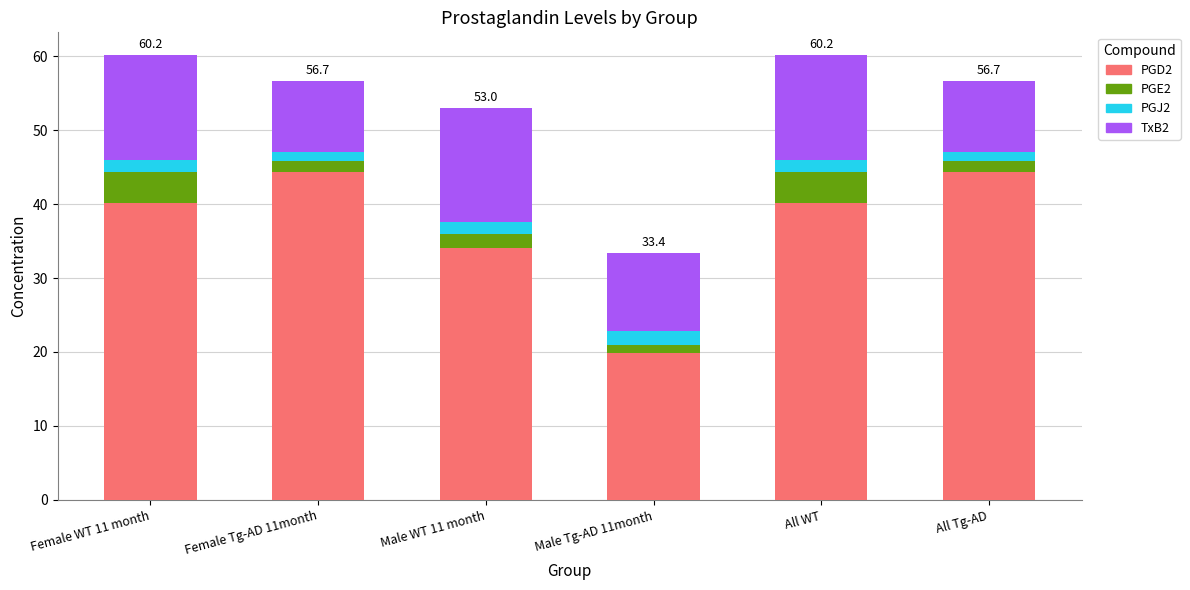

Are the bars grouped side by side (vs. stacked)?

No